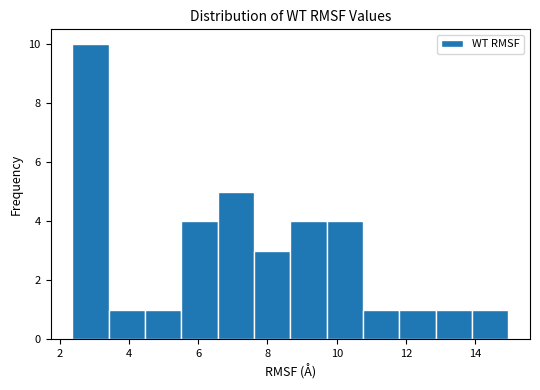

Reading left to right, list every bar in this chart as the range it spans on the x-axis followed by its height. Neither the bar edges nor the heights are printed on the chart, so give them approximately, as read against the axes.

2.4 to 3.4: 10
3.4 to 4.4: 1
4.4 to 5.6: 1
5.6 to 6.6: 4
6.6 to 7.6: 5
7.6 to 8.6: 3
8.6 to 9.8: 4
9.8 to 10.8: 4
10.8 to 11.8: 1
11.8 to 12.8: 1
12.8 to 14.0: 1
14.0 to 15.0: 1